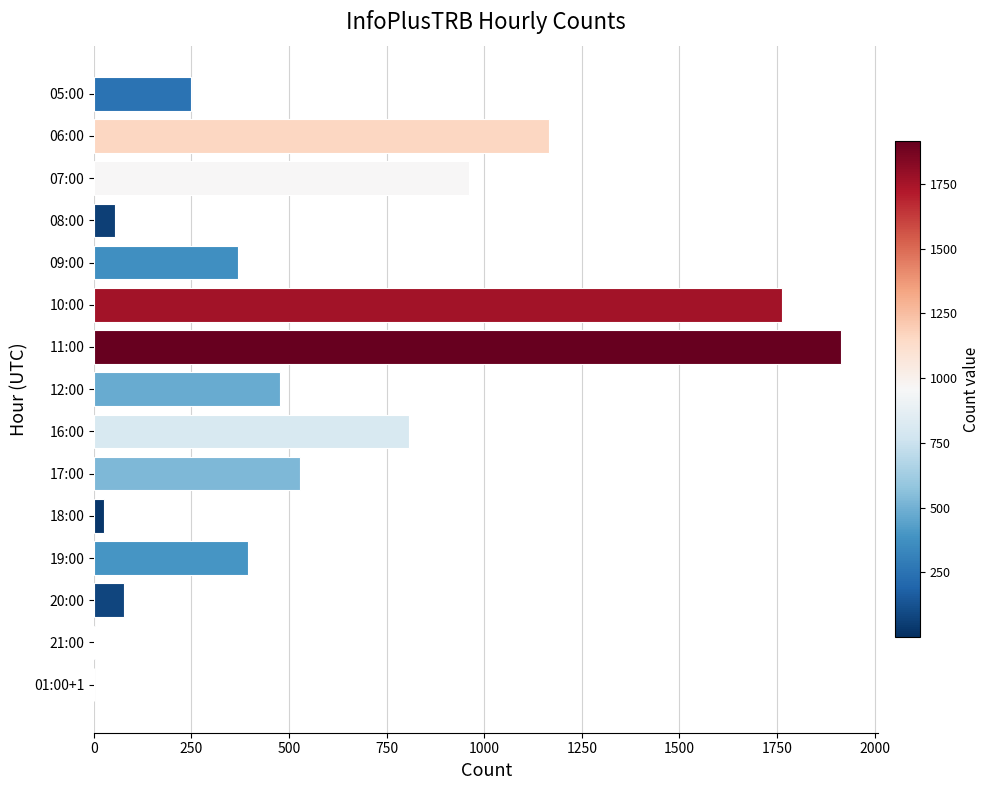

Is it true that the value at 17:00 is 529?

True